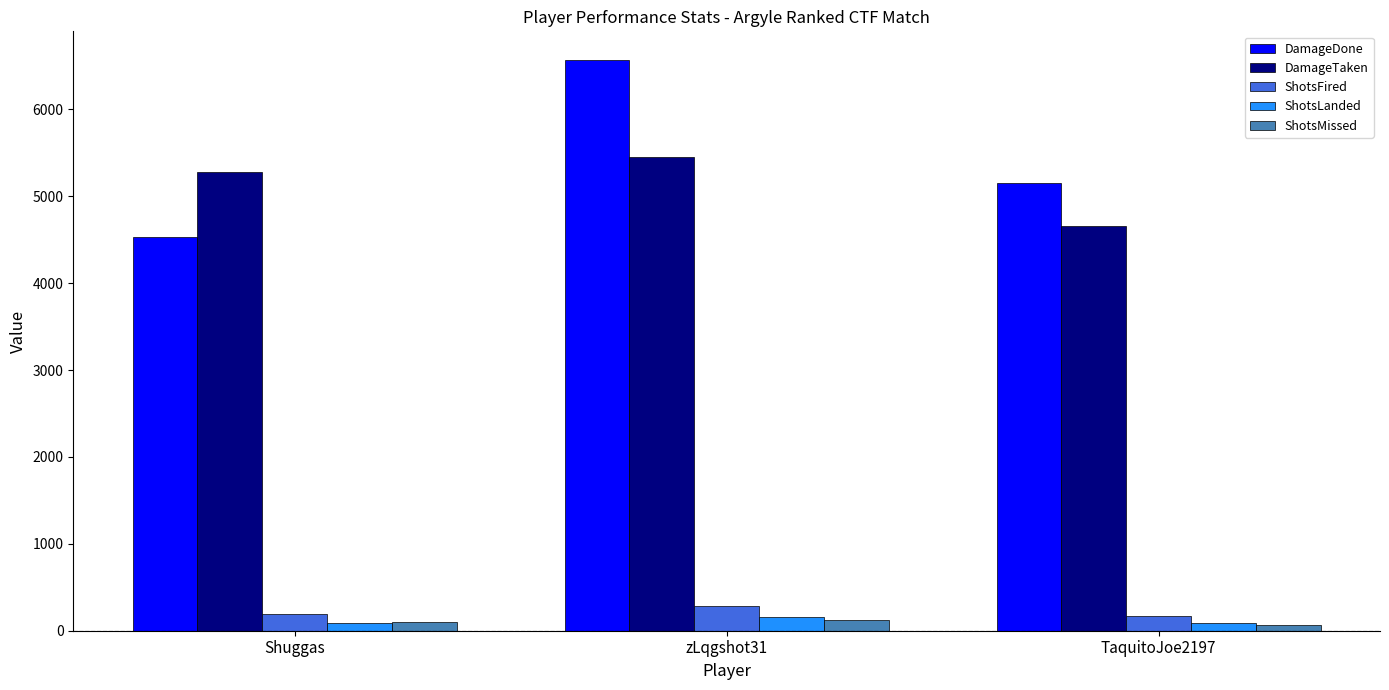

Where is DamageDone nearest to the value 5552?

TaquitoJoe2197